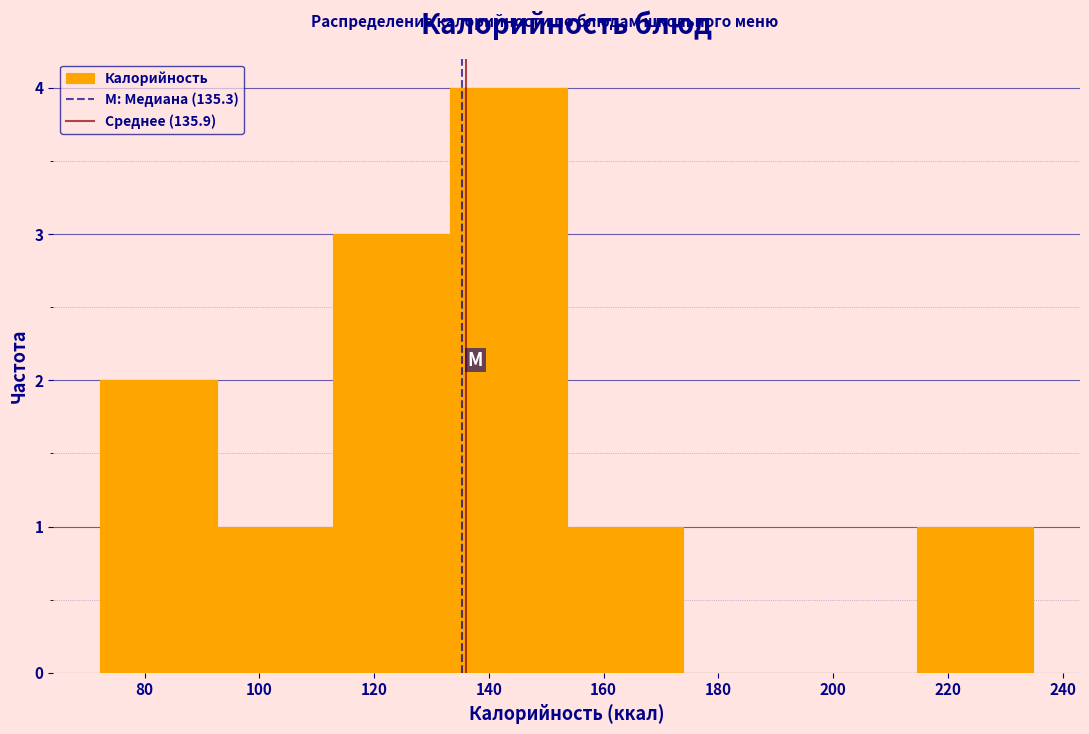

Reading left to right, list every bar in this chart as the range it spans on the x-axis followed by its height. Neither the bar edges nor the heights are printed on the chart, so give them approximately, as read against the axes.

72 to 92: 2
92 to 112: 1
112 to 134: 3
134 to 154: 4
154 to 174: 1
174 to 194: 0
194 to 214: 0
214 to 234: 1